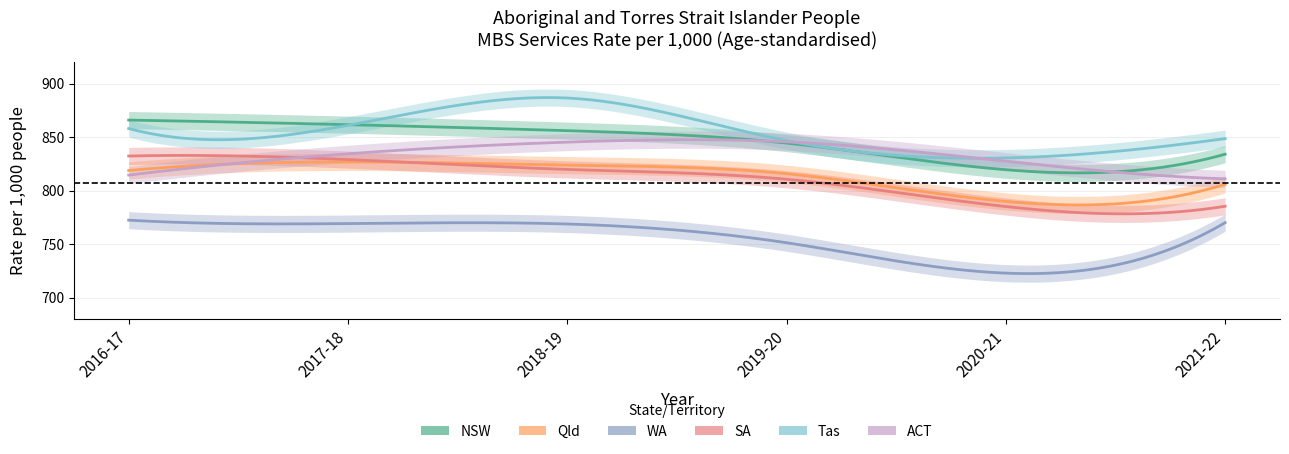

Reading left to right, extract all data points from this chart.

NSW: 865.9	861.6	856.0	844.4	819.5	834.0
Qld: 818.8	826.8	823.8	815.8	789.9	805.9
WA: 772.4	769.2	768.8	751.3	722.9	770.1
SA: 832.3	829.0	819.8	810.6	785.1	785.4
Tas: 858.0	861.0	886.5	846.7	830.5	848.6
ACT: 814.5	834.4	845.3	845.6	827.5	811.0